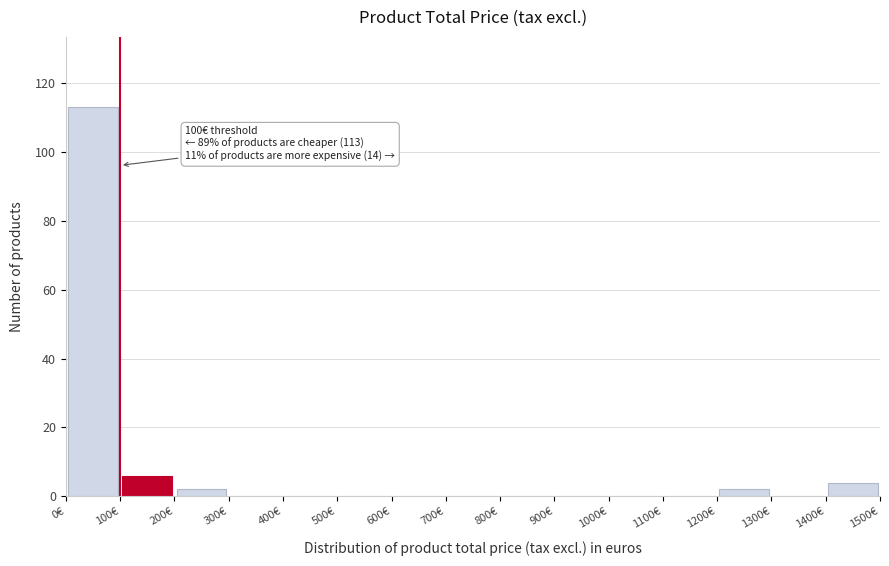

Which range on the x-axis has the tallest bar?

0 to 100